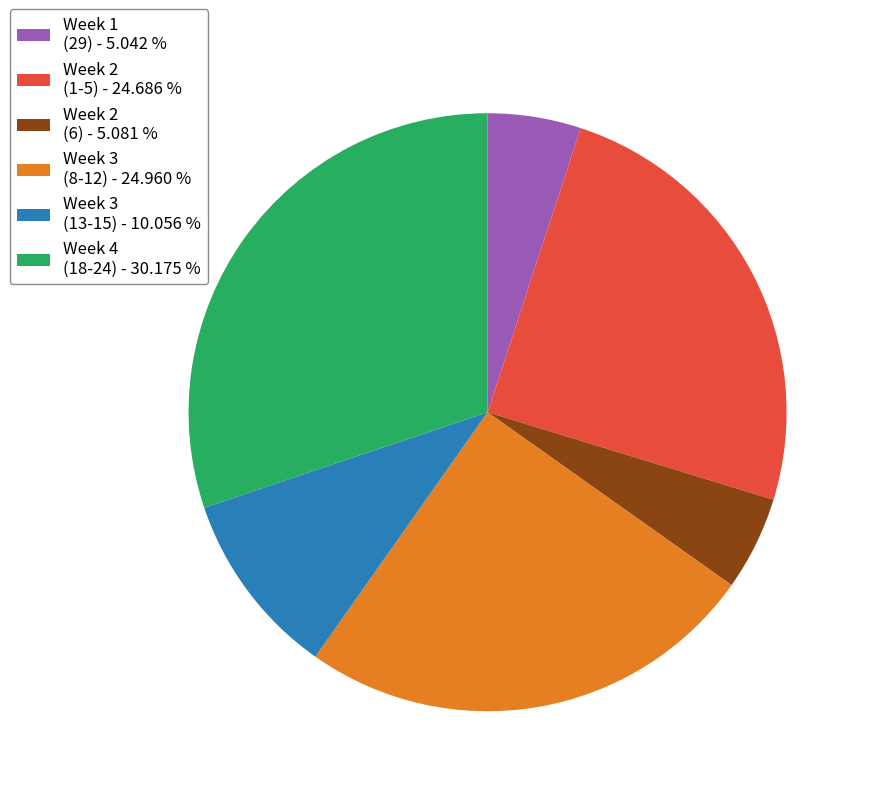

How many slices are in this pie chart?

6